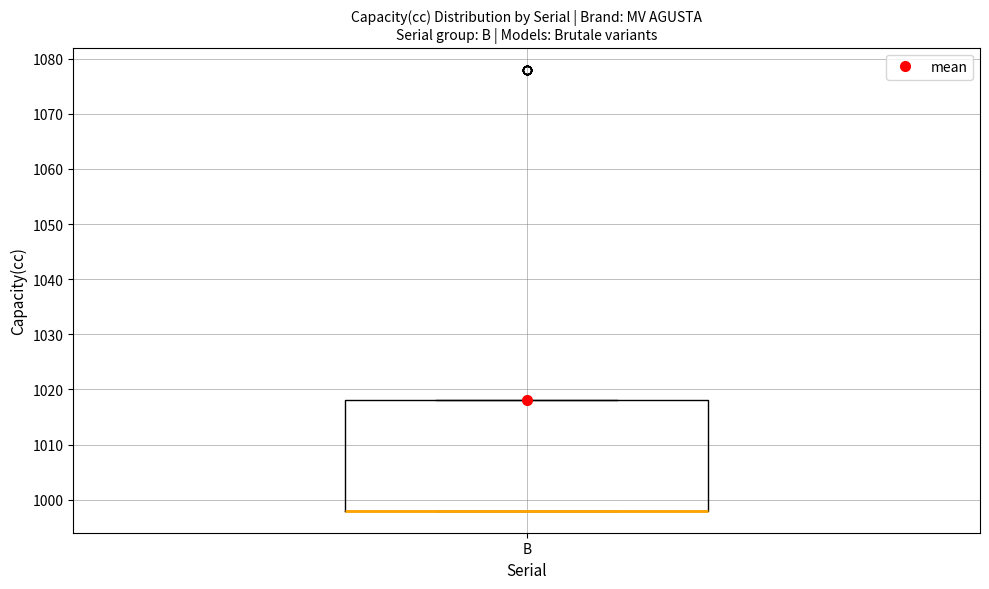

Read this box plot against the y-axis: the position of the median line, the range covered by the box, and the ends of both whiskers. The values are not printed on the chart, so give them approximately, as read against the axis.

median 998 (drawn on the box's lower edge), box 998 to 1018, whiskers 998 to 1018